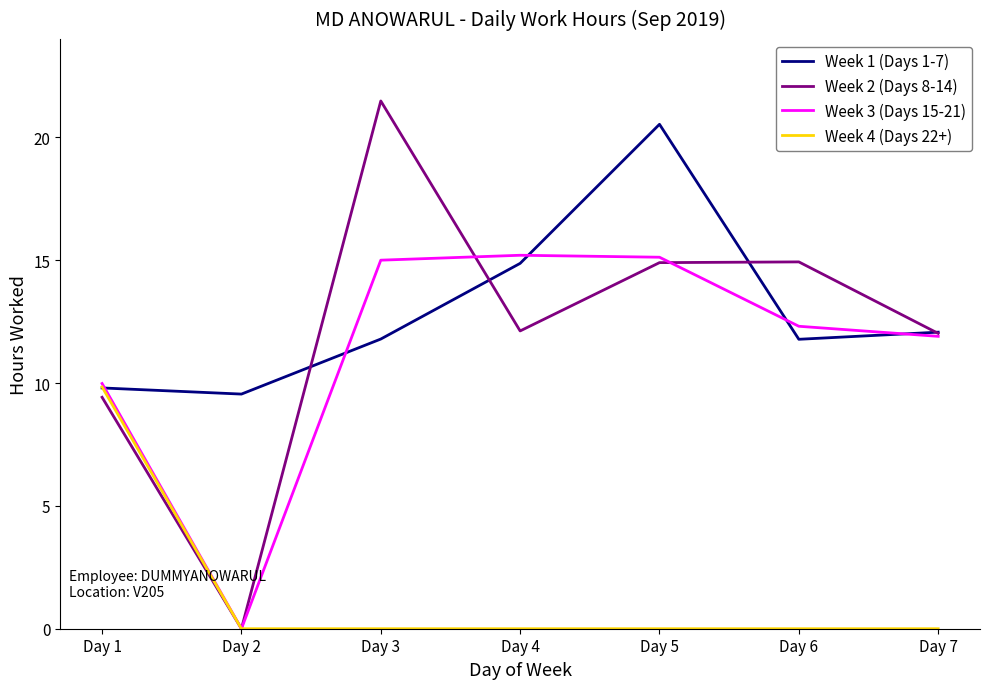

What is the difference between the second highest and second lowest values in the Week 3 (Days 15-21) series?

5.1